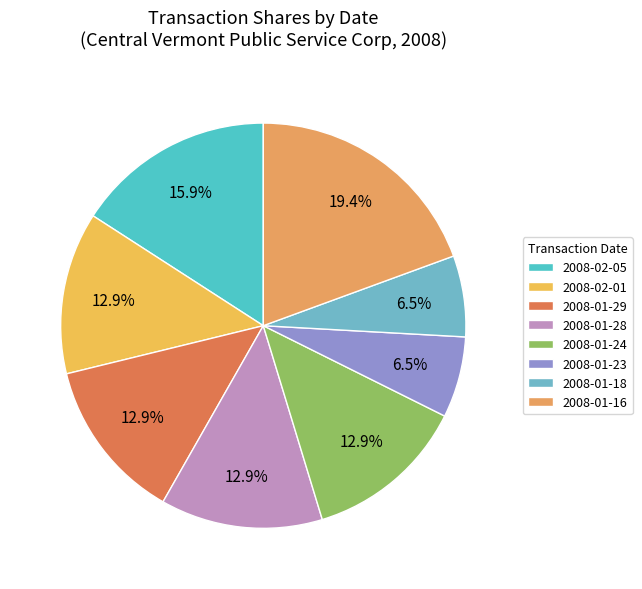

To the nearest percent, what portion does 2008-01-28 represent?

13%